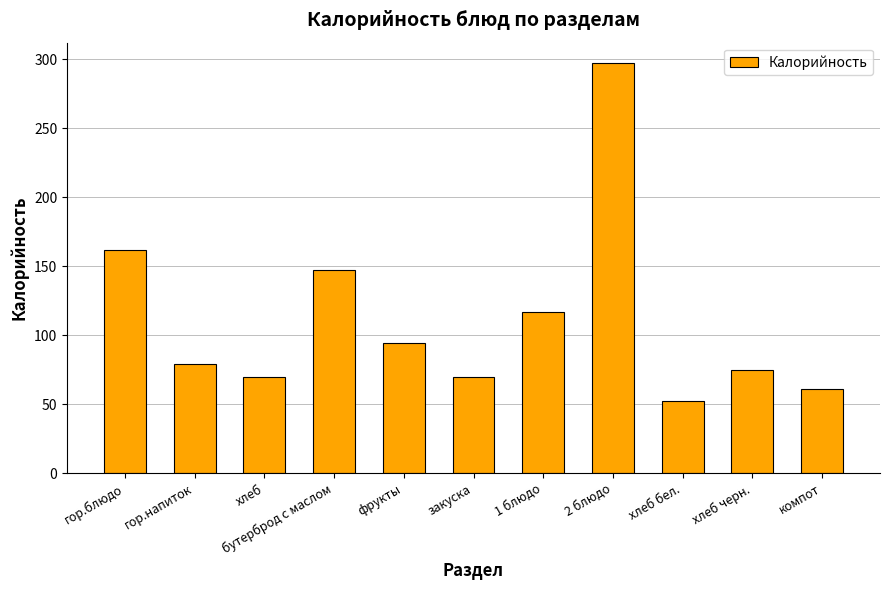

Does the chart contain stacked bars?

No